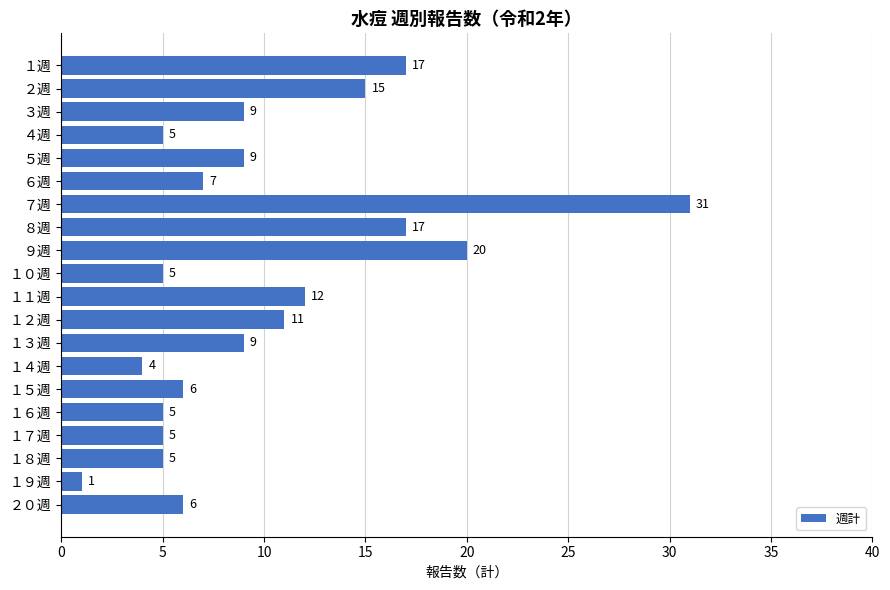

At which category does the chart reach its peak across all series?

７週